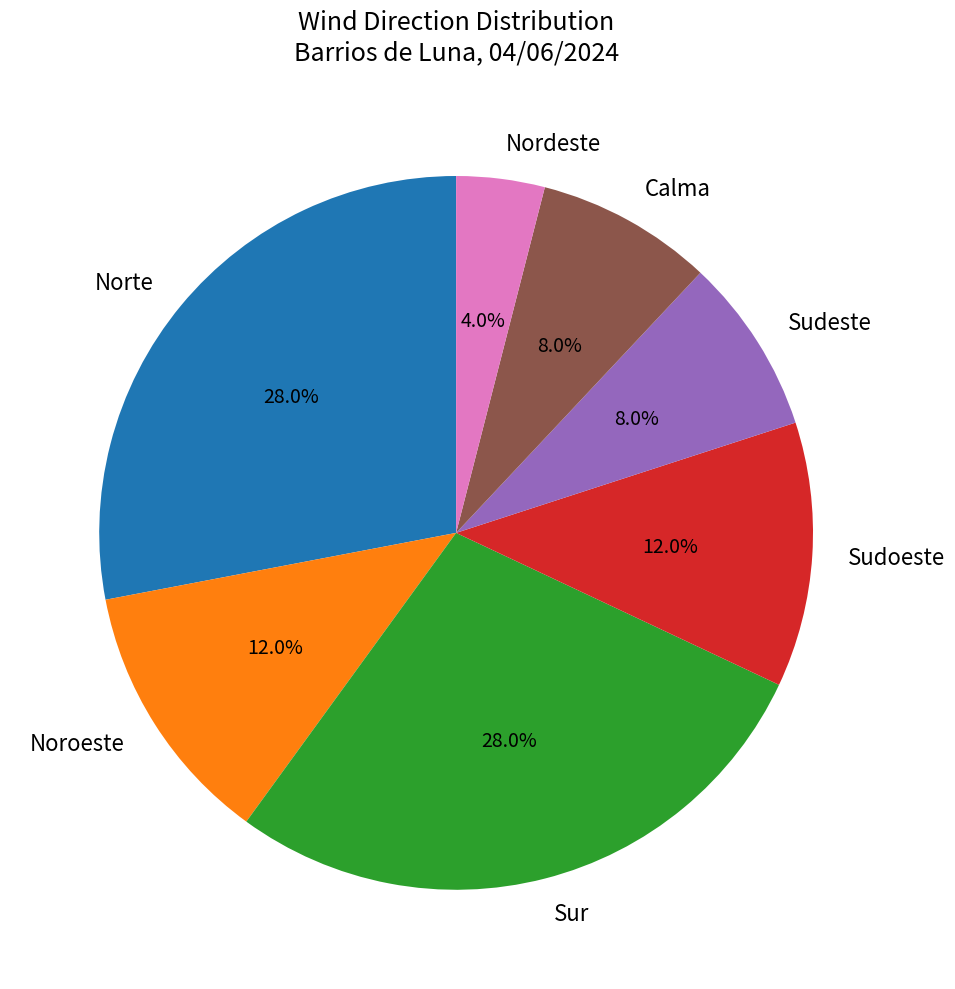

Is it true that Sudoeste is 12% of the pie?

True